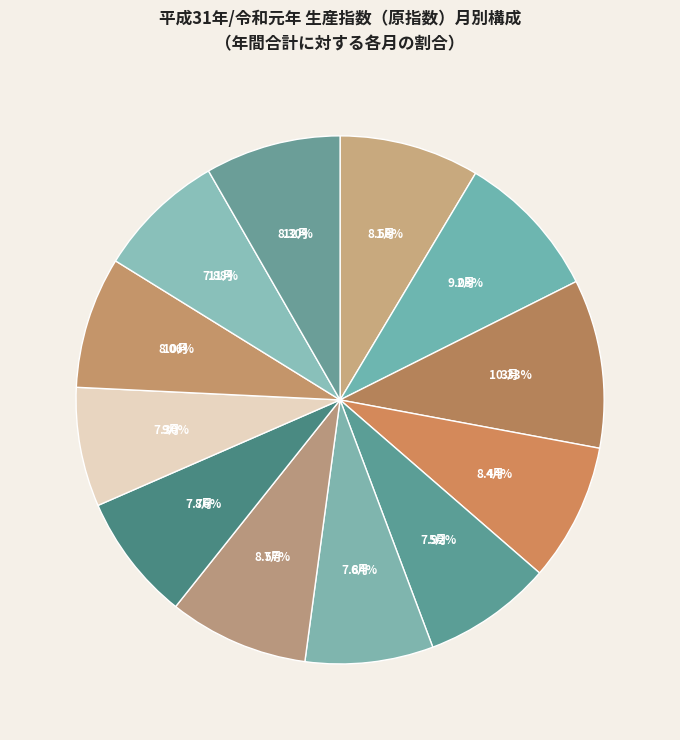

Count the number of slices in the pie.

12